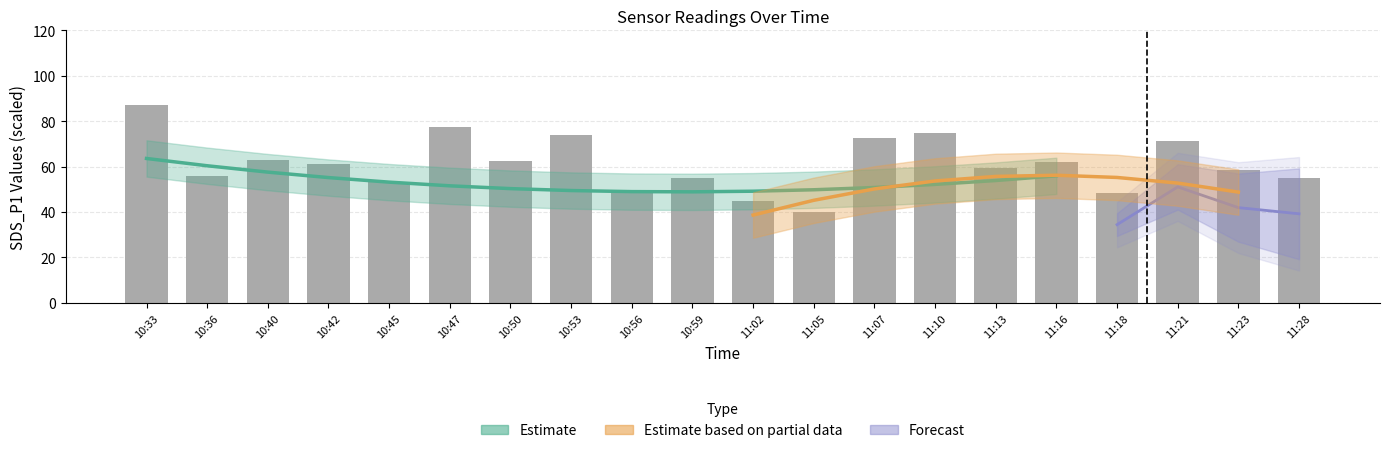

At which label does SDS_P1 reach its minimum?

11:05